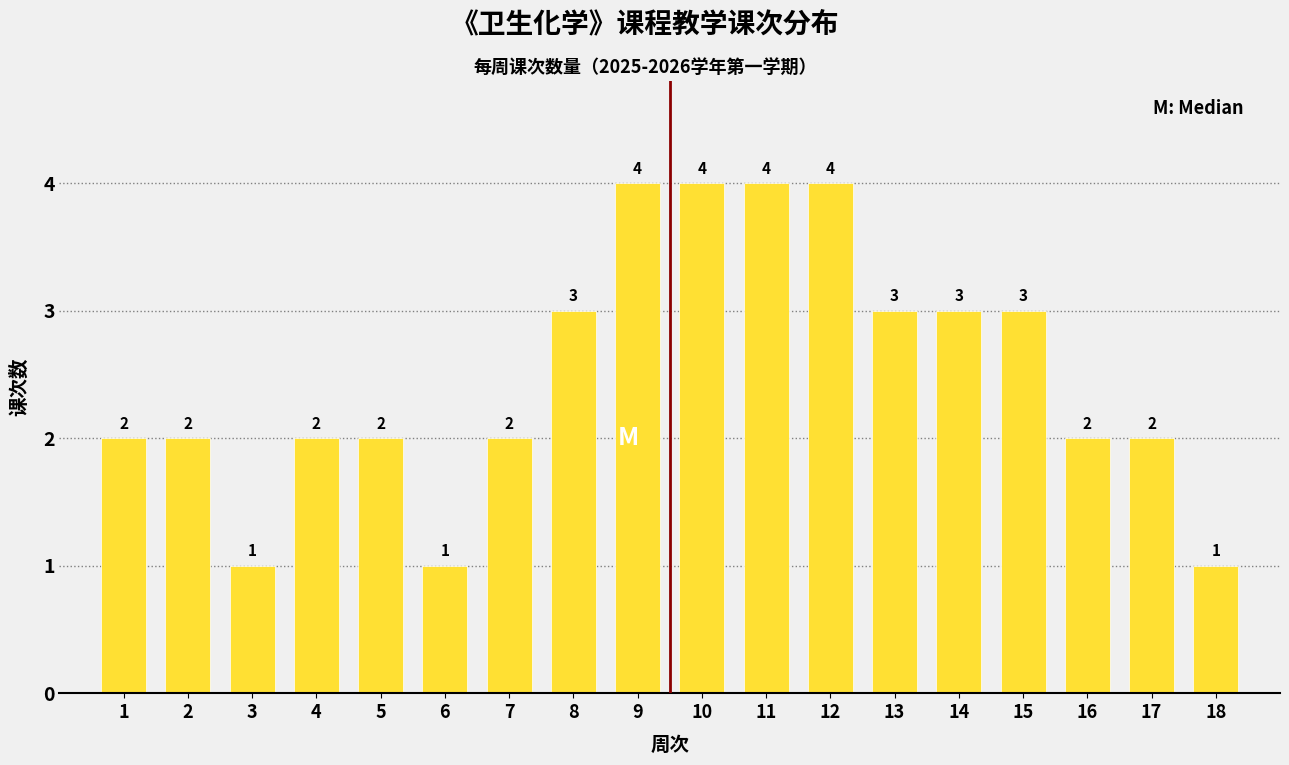

Reading left to right, transcribe all the data shown in this chart.

1=2	2=2	3=1	4=2	5=2	6=1	7=2	8=3	9=4	10=4	11=4	12=4	13=3	14=3	15=3	16=2	17=2	18=1